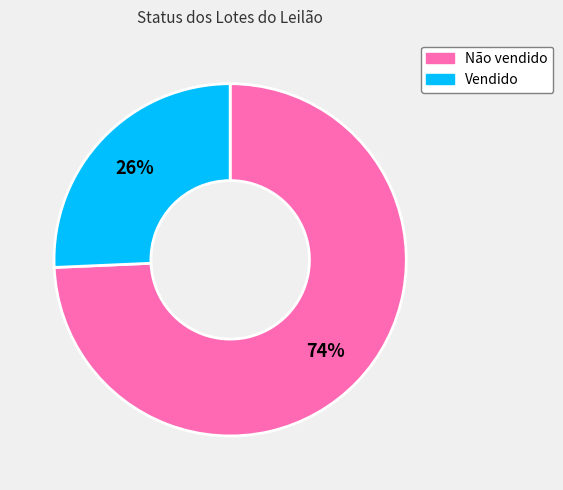

Which slice is the smallest?

Vendido